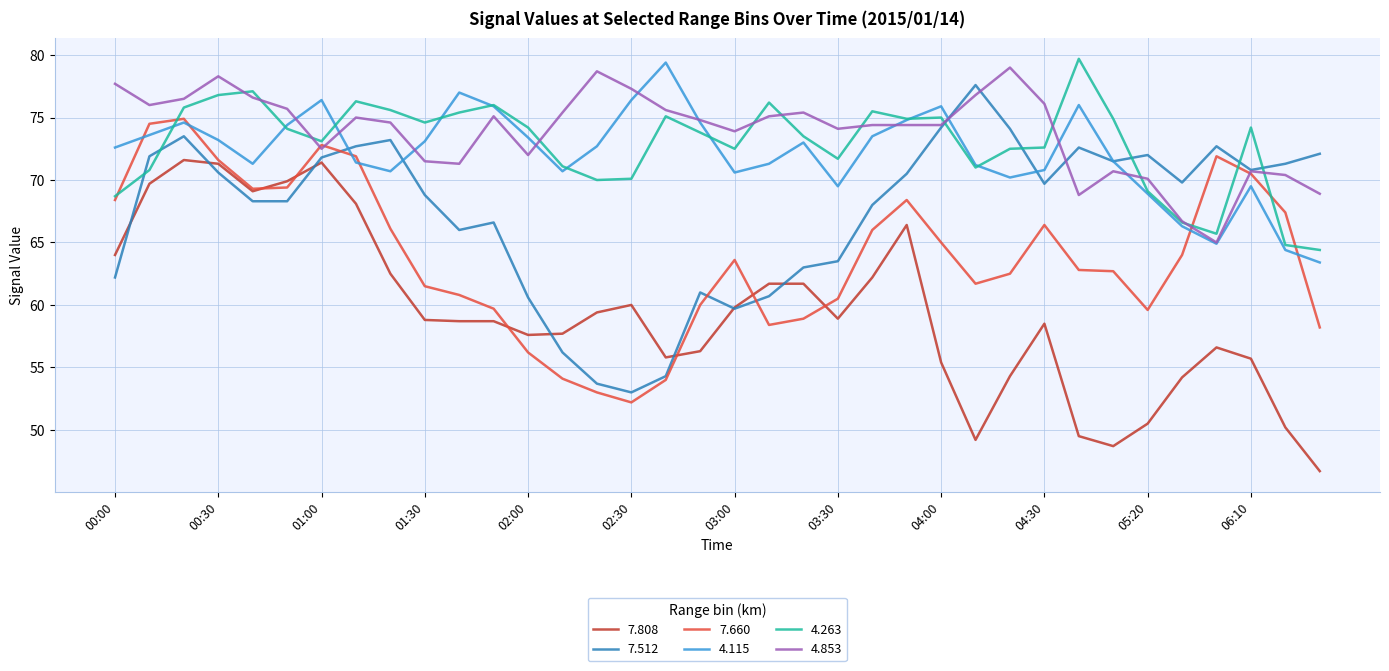

What is the minimum value shown in the chart?

46.7